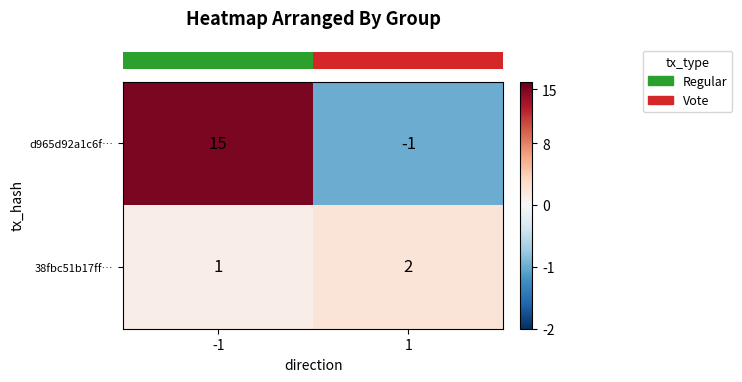

What is the greatest value displayed?

15